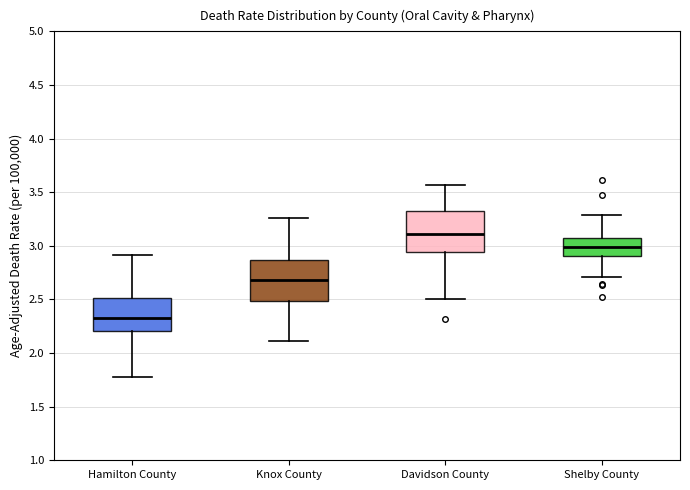

Where is the lower edge of the box for Hamilton County on the y-axis? The values are not printed on the chart, so give them approximately, as read against the axis.

2.20